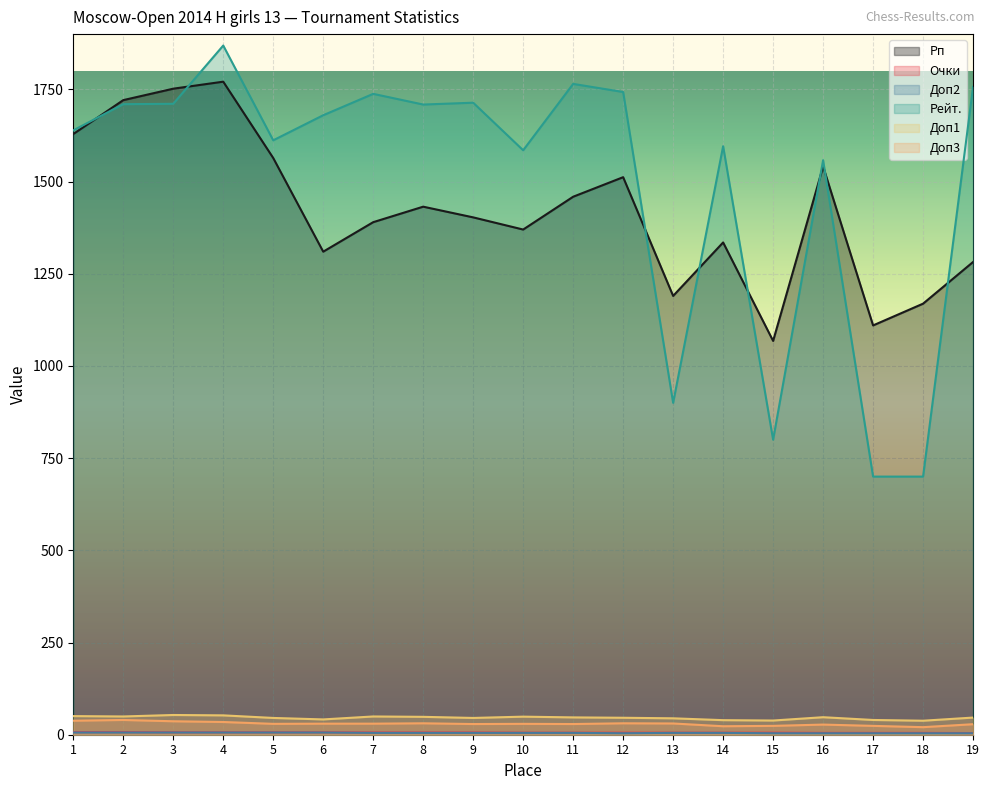

Is the value of Рейт. at 6 greater than the value of Доп1 at 2?

Yes